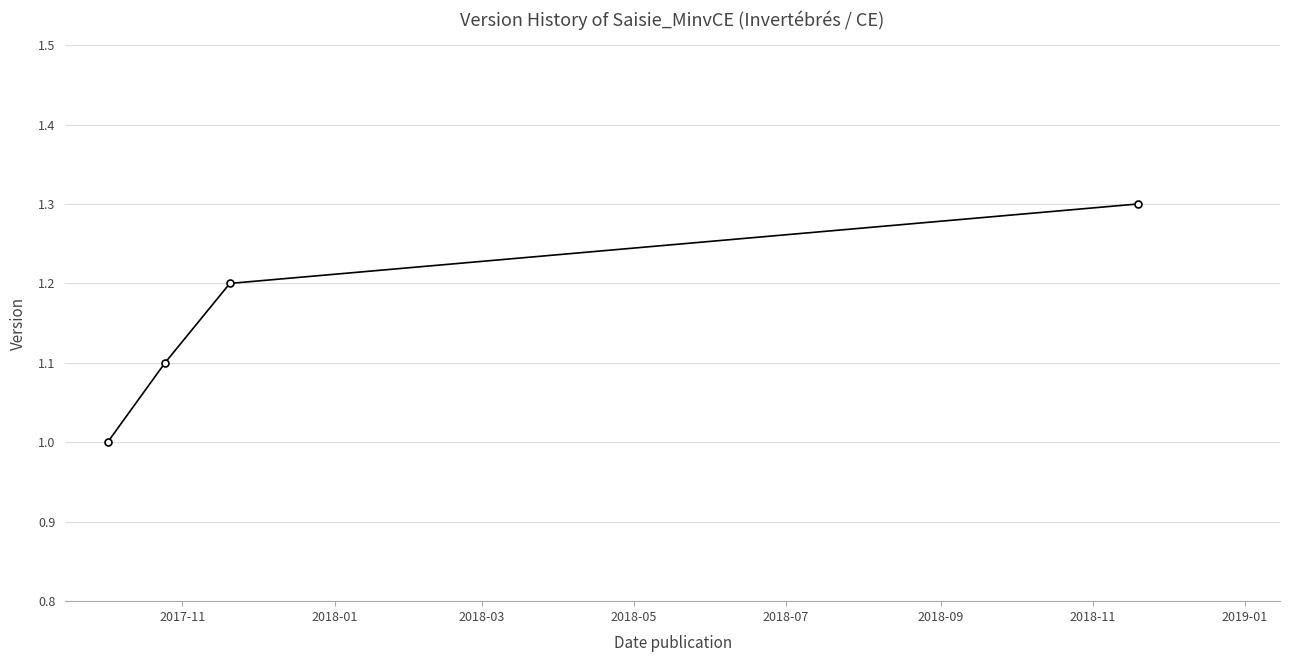

How many lines are shown in the chart?

1